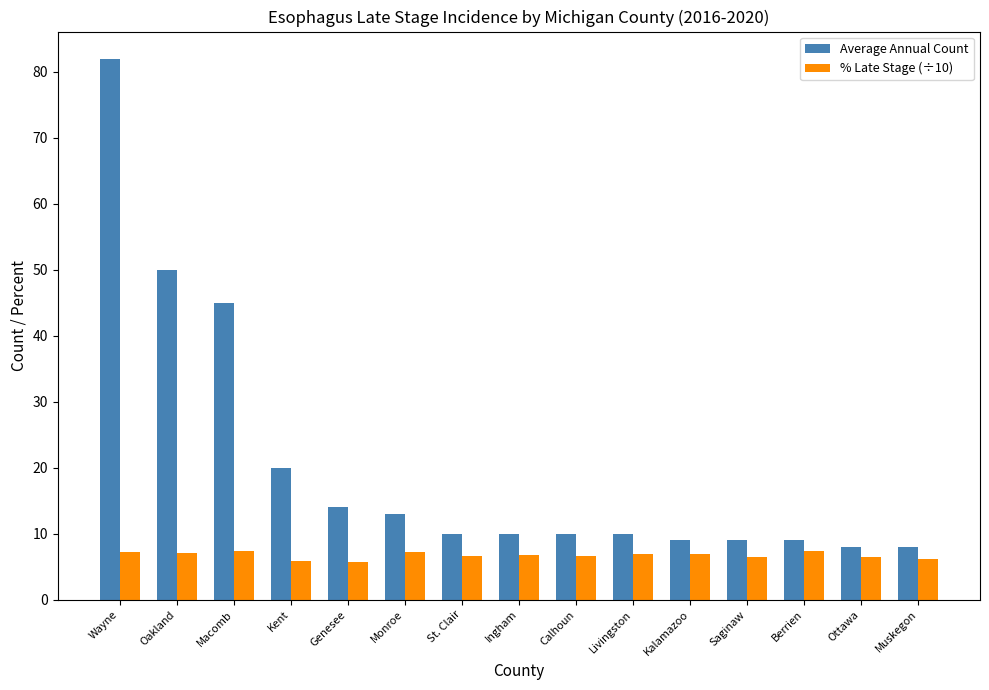

At how many categories does at least one series exceed 79?

1